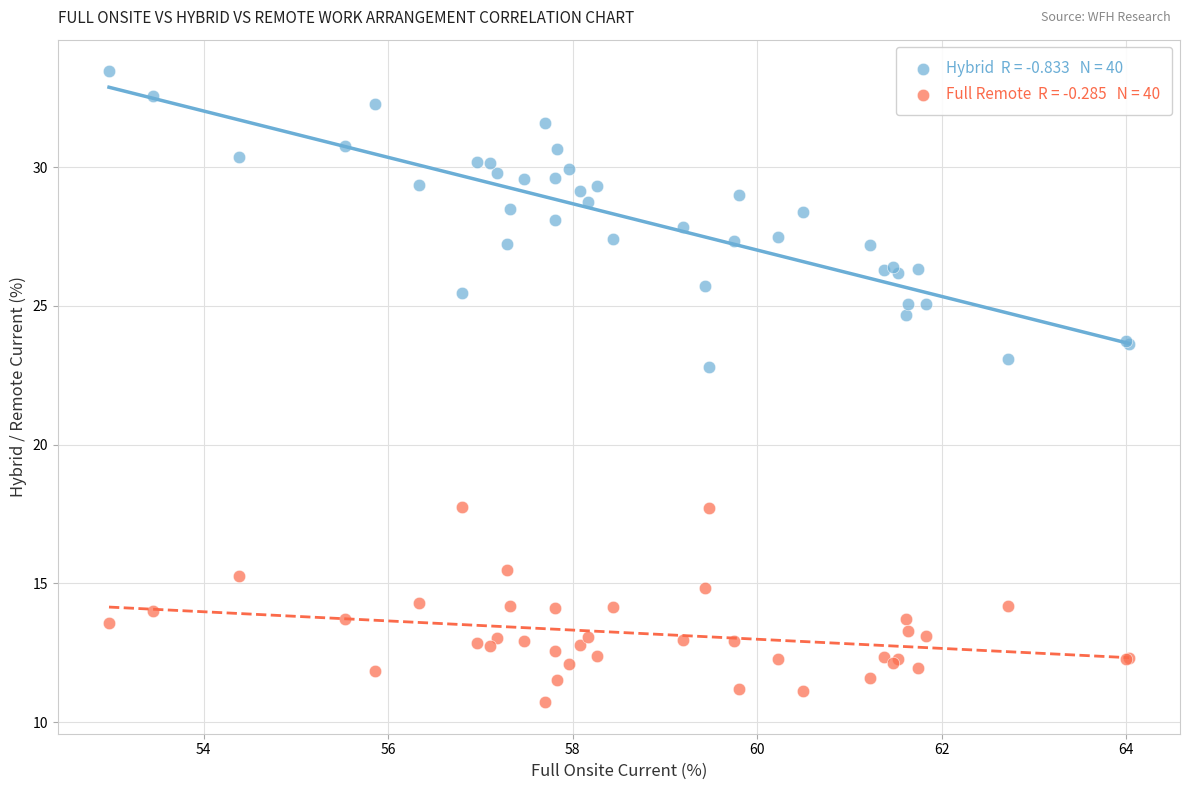

Across all series, what Y value is closest to 22?

22.8